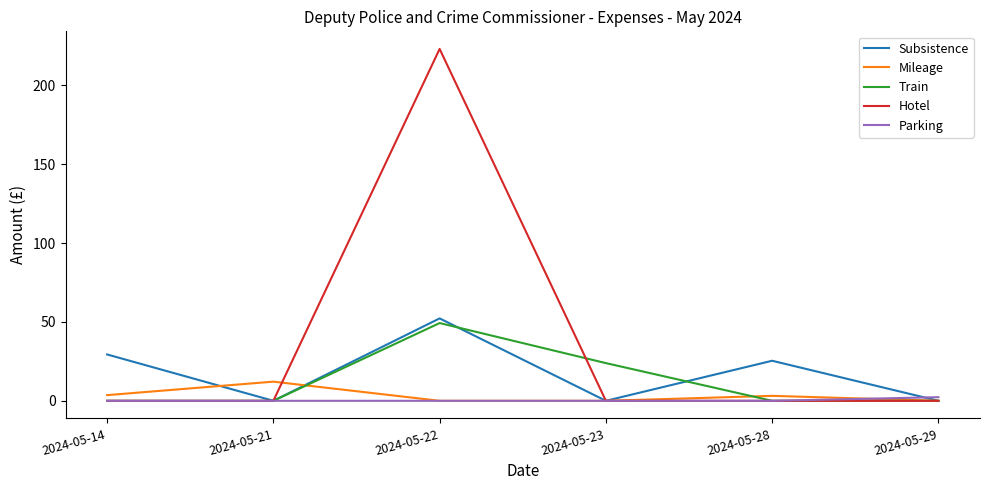

Which series has the largest total across all categories?

Hotel